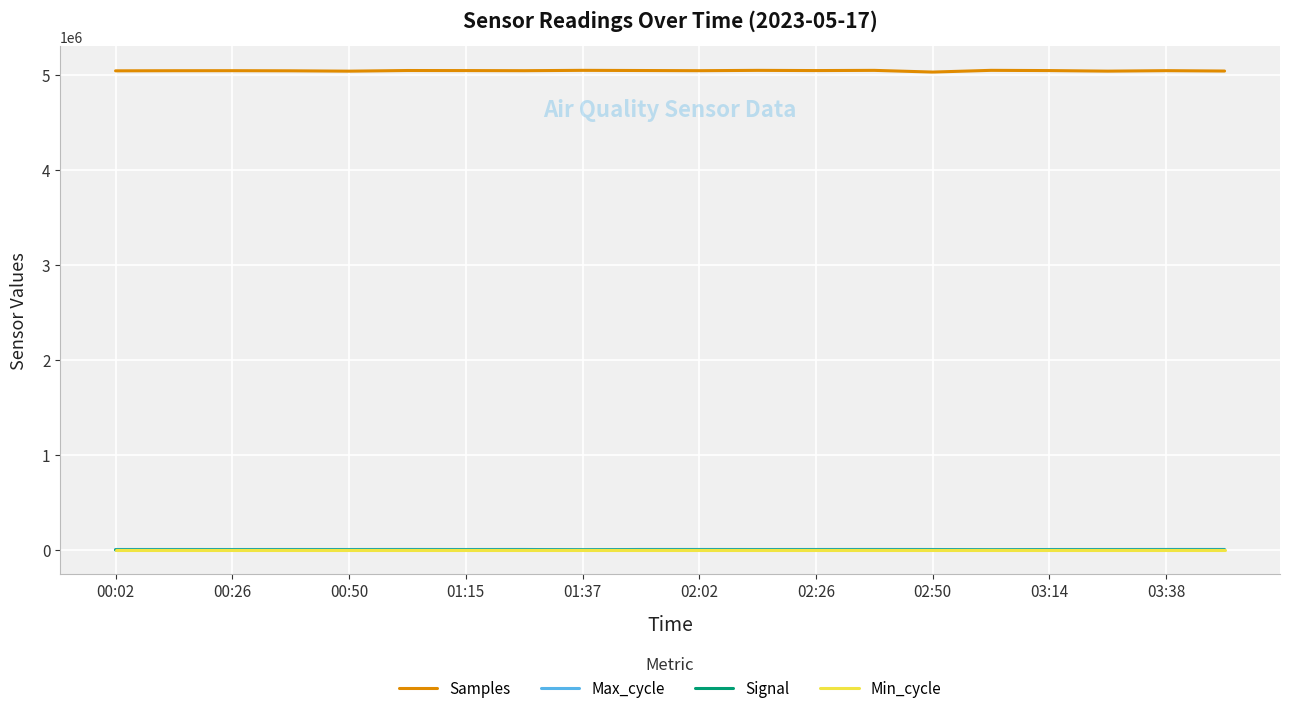

What is the lowest value of the Signal series?

-60